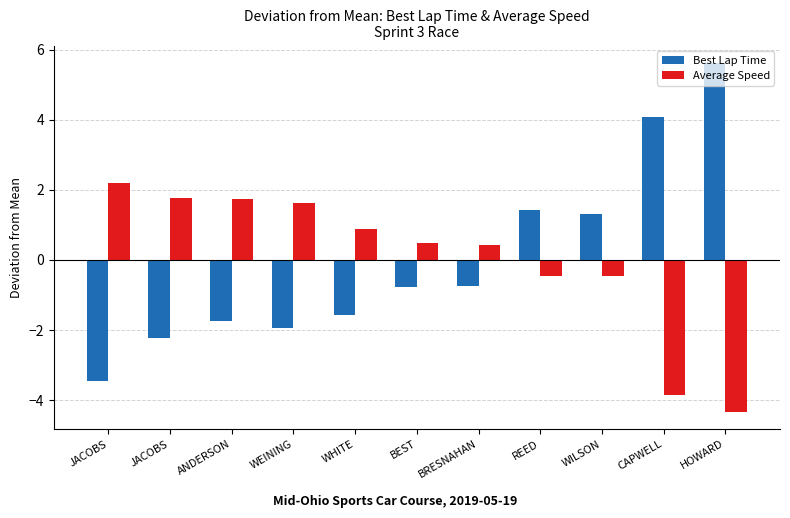

How many bars are there in each group?

2